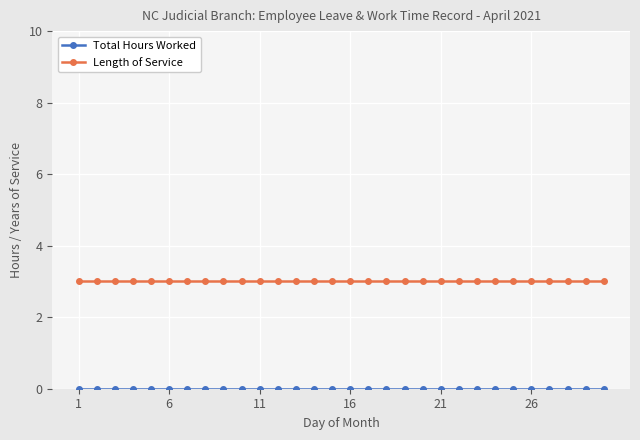

What is the average value of the Length of Service series?

3